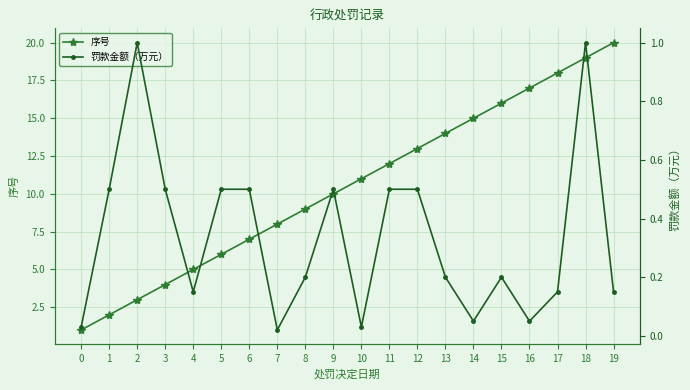

At which category is the sum across all series the highest?

19